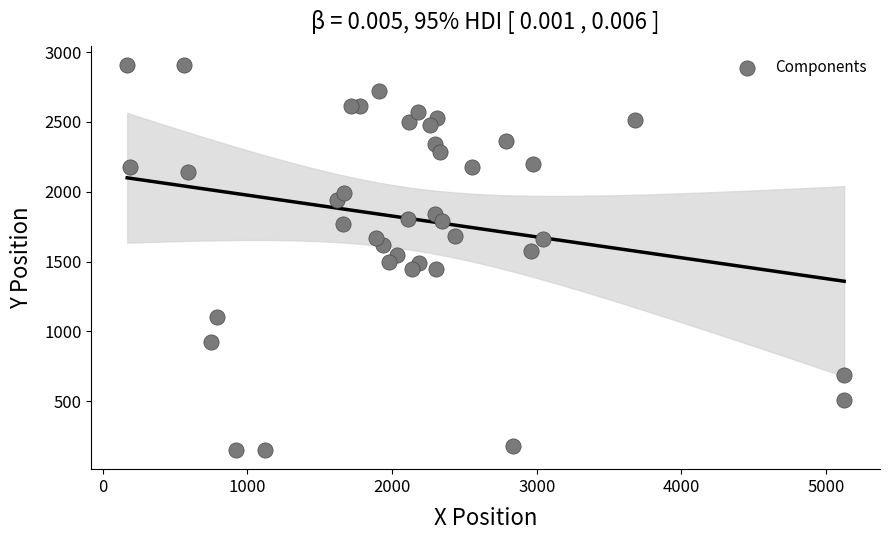

What is the range of X values (max minus min)?

4956.2